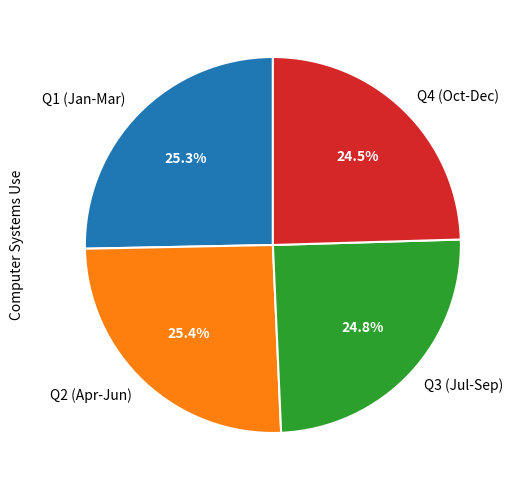

Combined, do Q4 (Oct-Dec) and Q1 (Jan-Mar) account for over 50%?

No